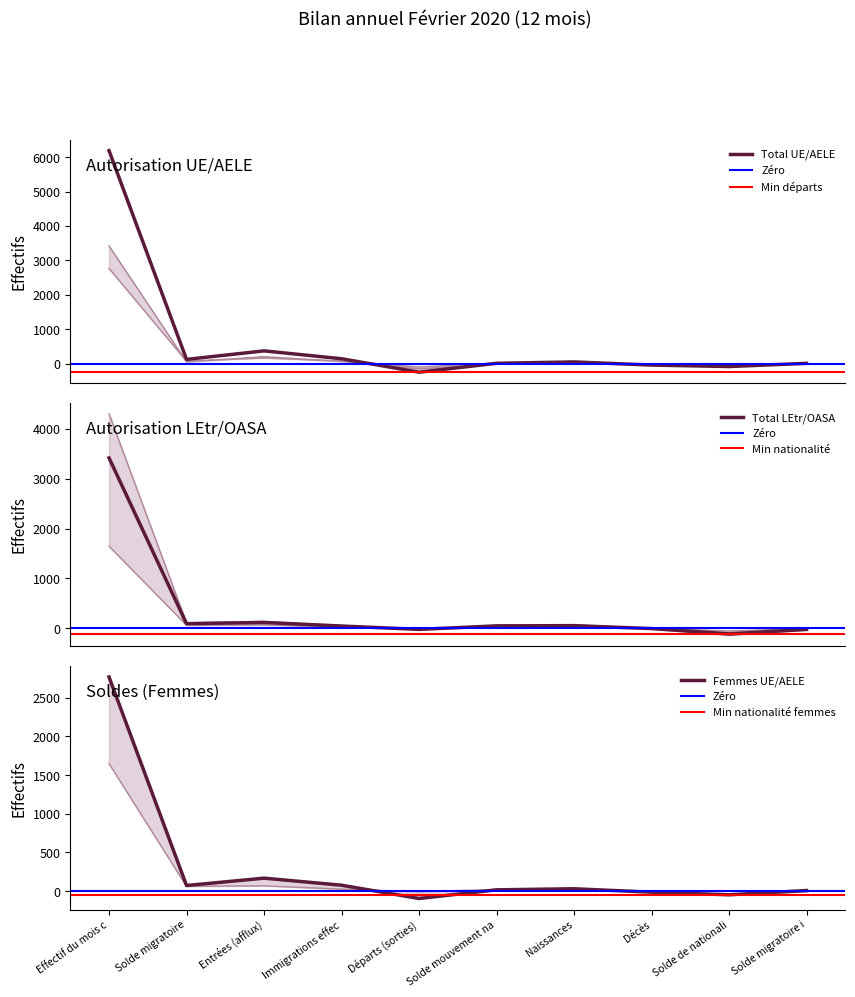

How many data points in Total UE/AELE are above 52?

4